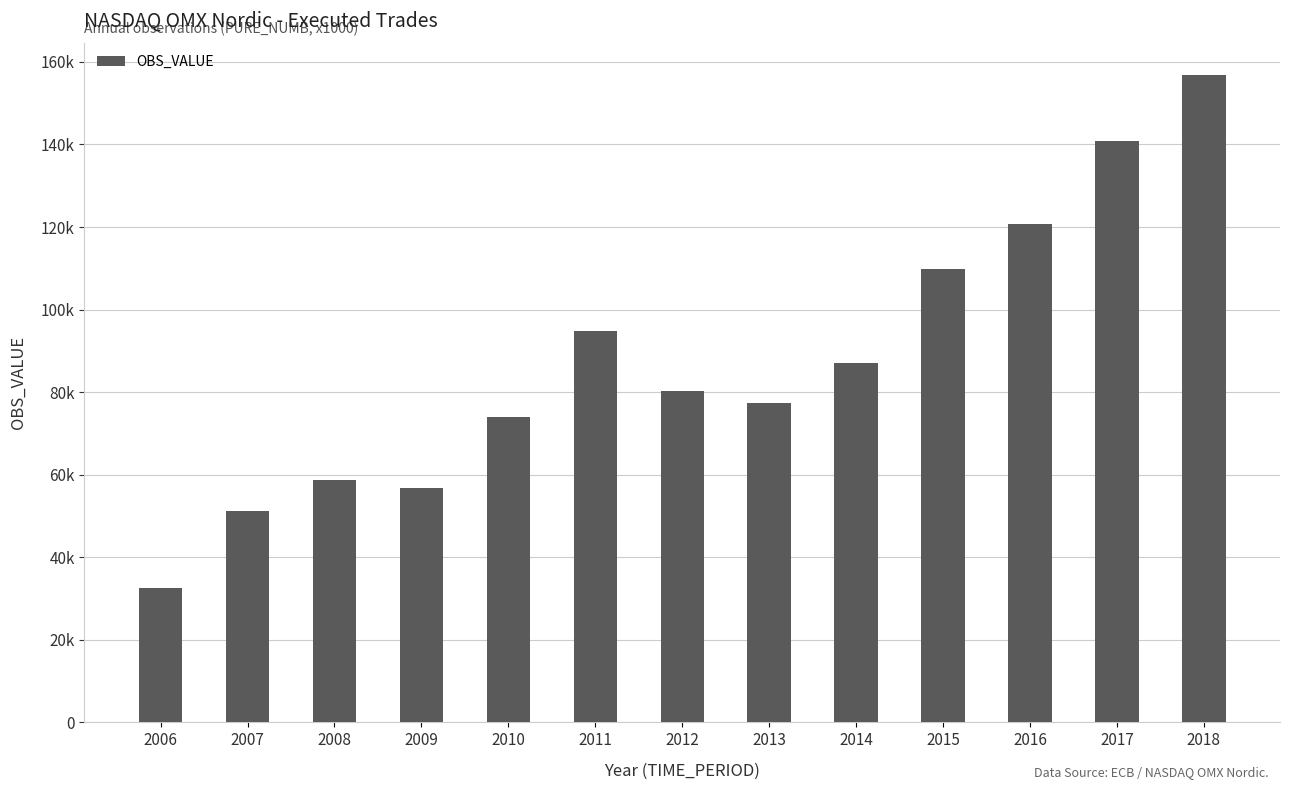

Is it true that the value at 2013 is 77459.0?

True